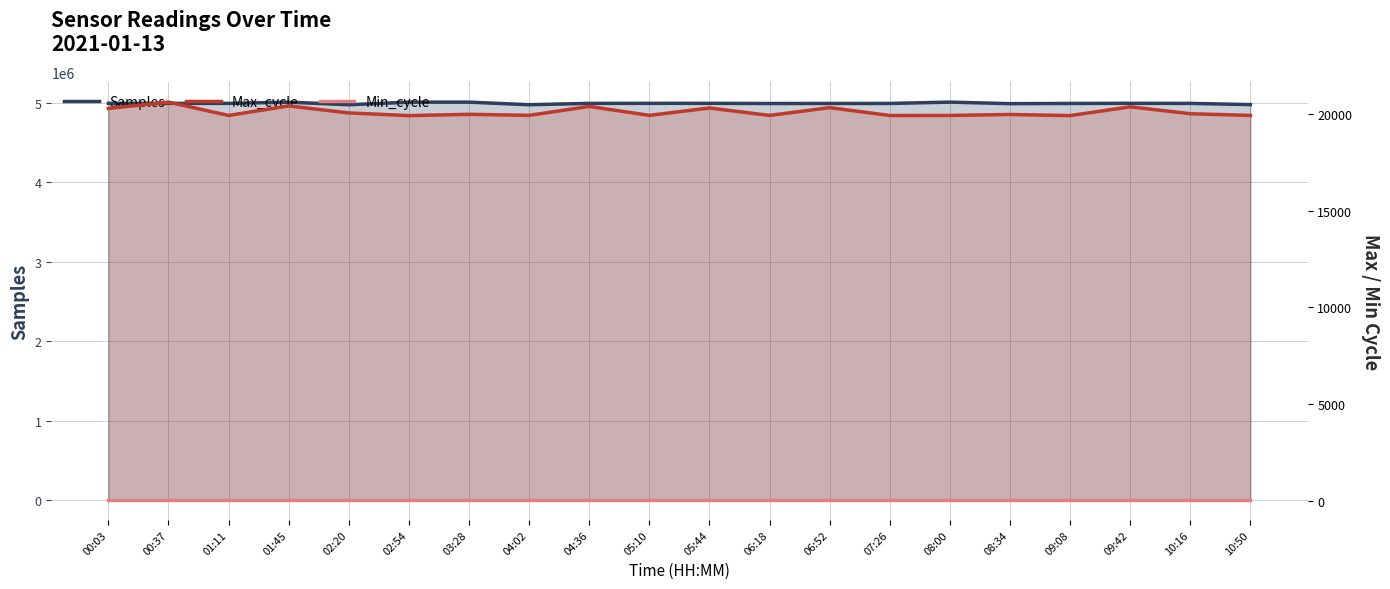

True or false: Min_cycle and Max_cycle cross at least once.

False